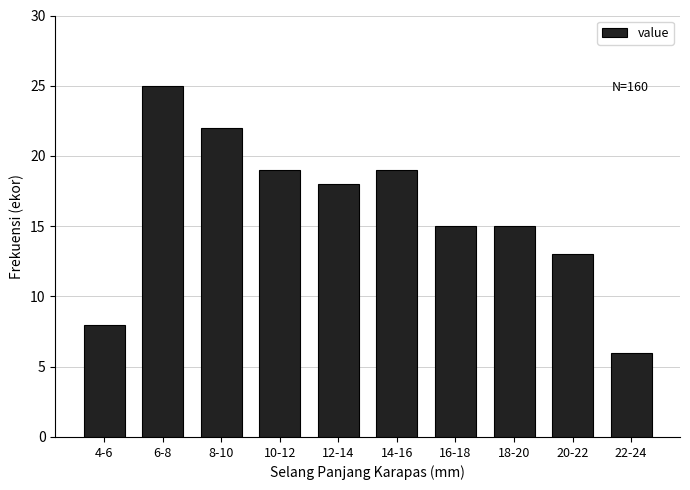

Reading left to right, extract all data points from this chart.

4-6=8	6-8=25	8-10=22	10-12=19	12-14=18	14-16=19	16-18=15	18-20=15	20-22=13	22-24=6